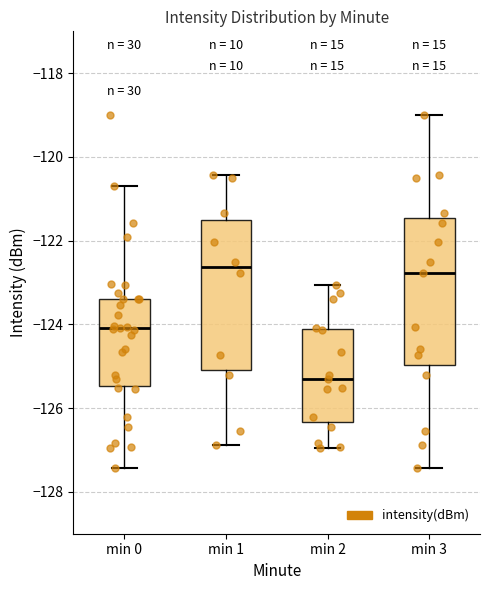

Reading left to right, read every box against the y-axis: the position of its median line, the range the box covers, and the ends of its whiskers. The values are not printed on the chart, so give them approximately, as read against the axis.

min 0: median -124.0, box -125.4 to -123.4, whiskers -127.4 to -120.8
min 1: median -122.6, box -125.0 to -121.6, whiskers -126.8 to -120.4
min 2: median -125.4, box -126.4 to -124.2, whiskers -127.0 to -123.0
min 3: median -122.8, box -125.0 to -121.4, whiskers -127.4 to -119.0